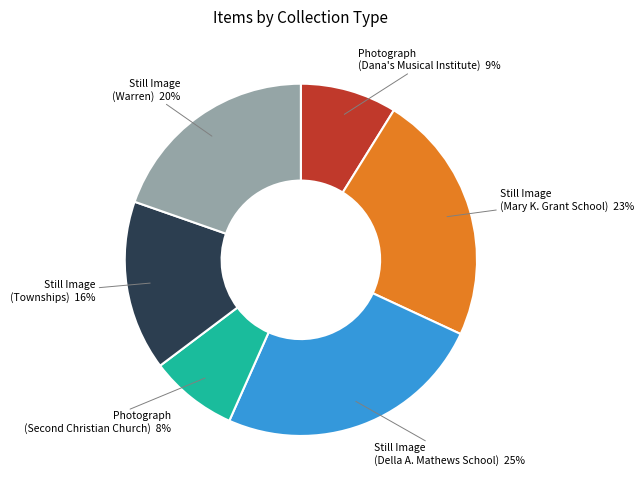

Which slice is the largest?

Still Image (Della A. Mathews School) 25%